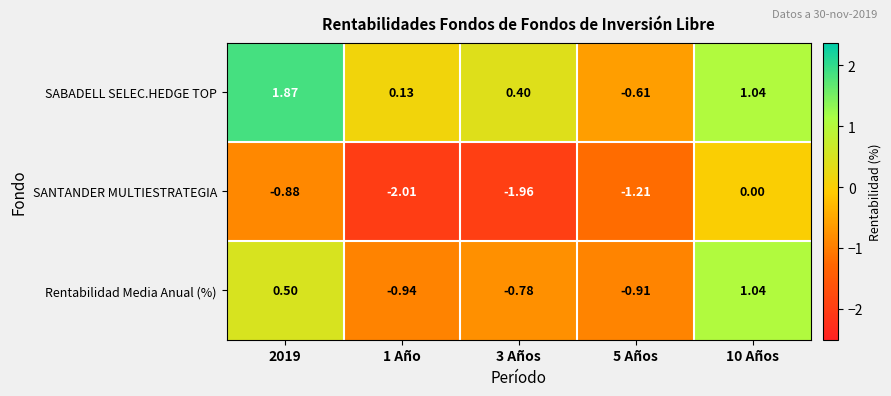

Which series changed the most between 2019 and 10 Años?

SANTANDER MULTIESTRATEGIA